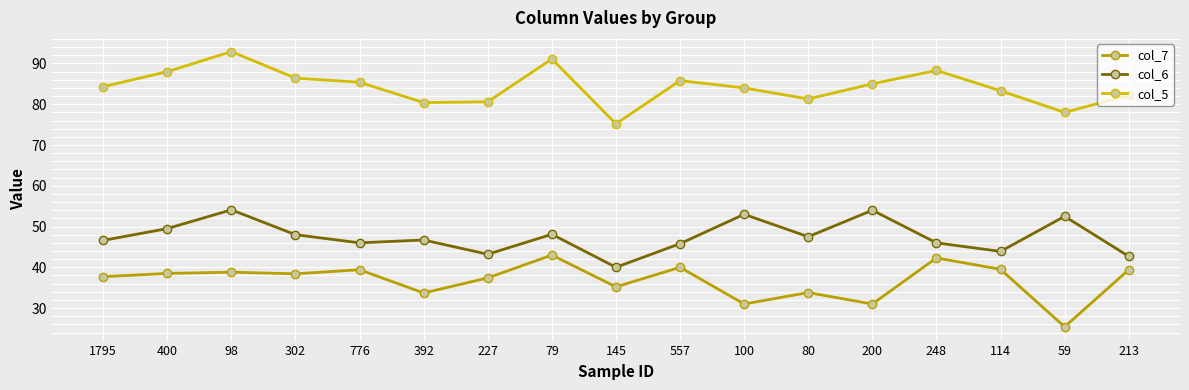

In col_7, how many points are lower than both neighbors (excluding endpoints)?

6